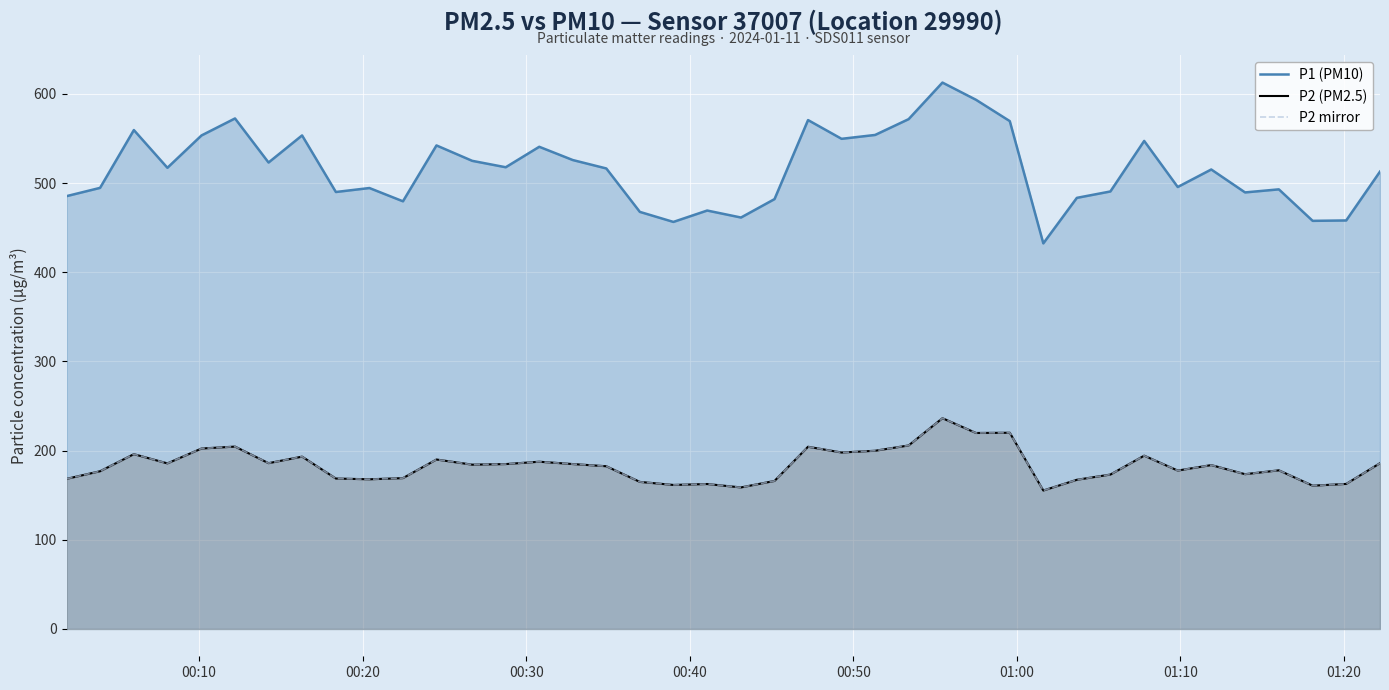

What is the minimum value shown in the chart?

155.2